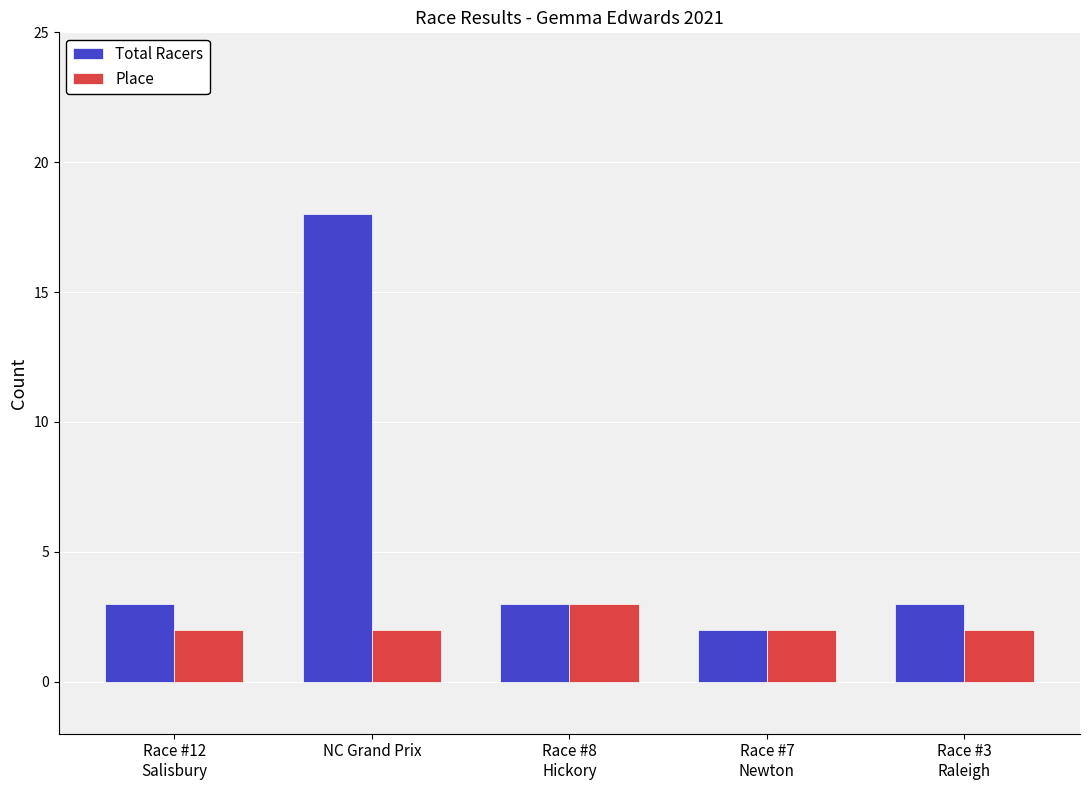

What is the greatest value displayed?

18